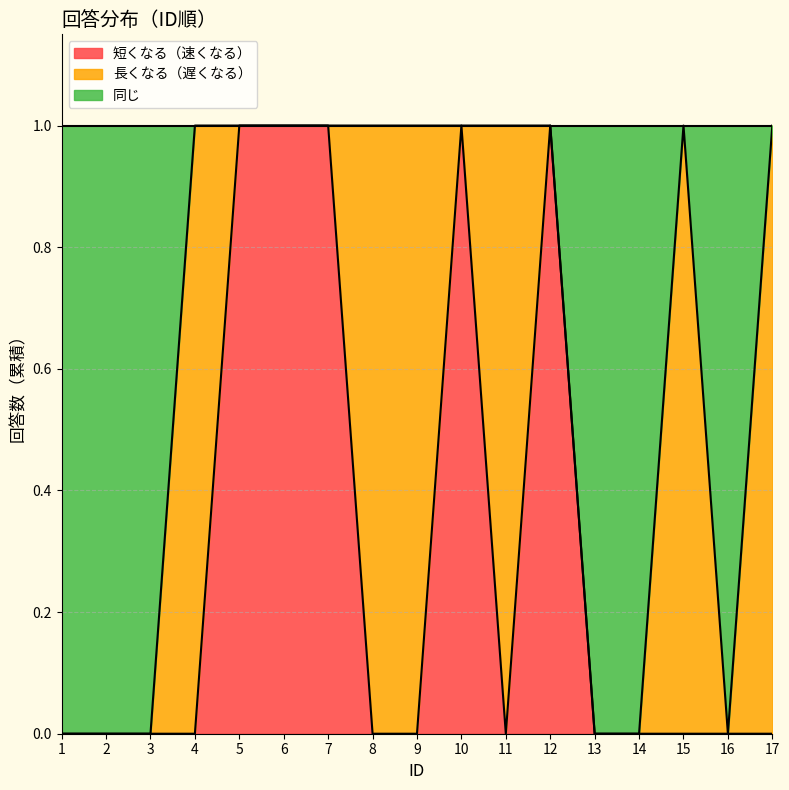

How many values in the 短くなる（速くなる） series exceed 0?

5